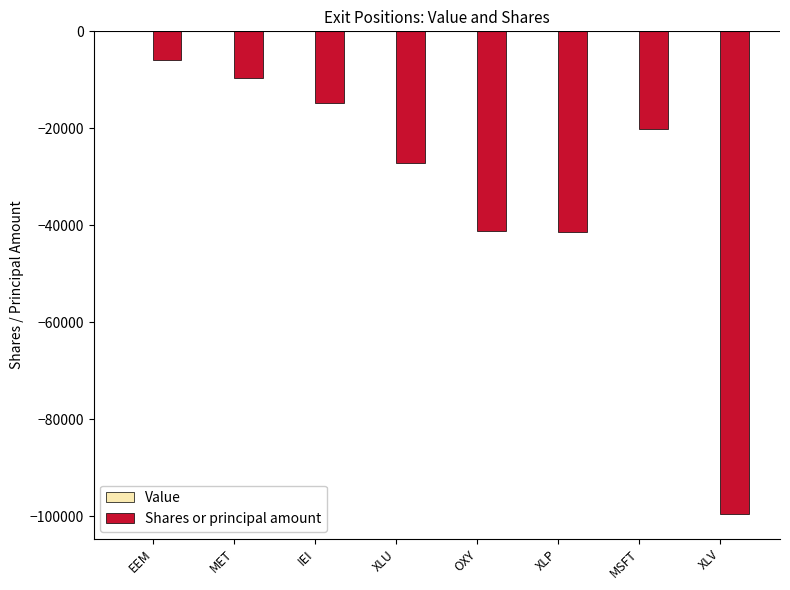

The value at IEI is -14820. True or false?

True